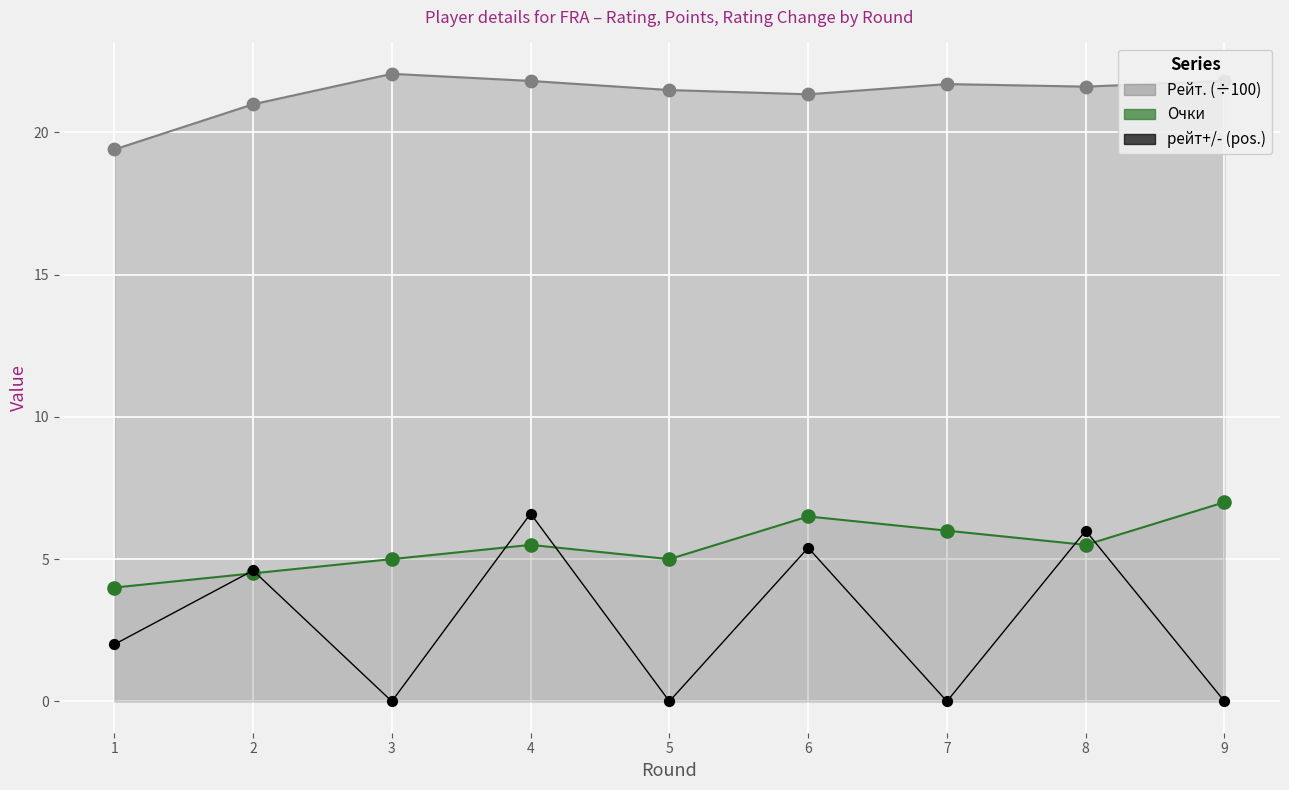

Which series has the largest total across all categories?

Рейт.